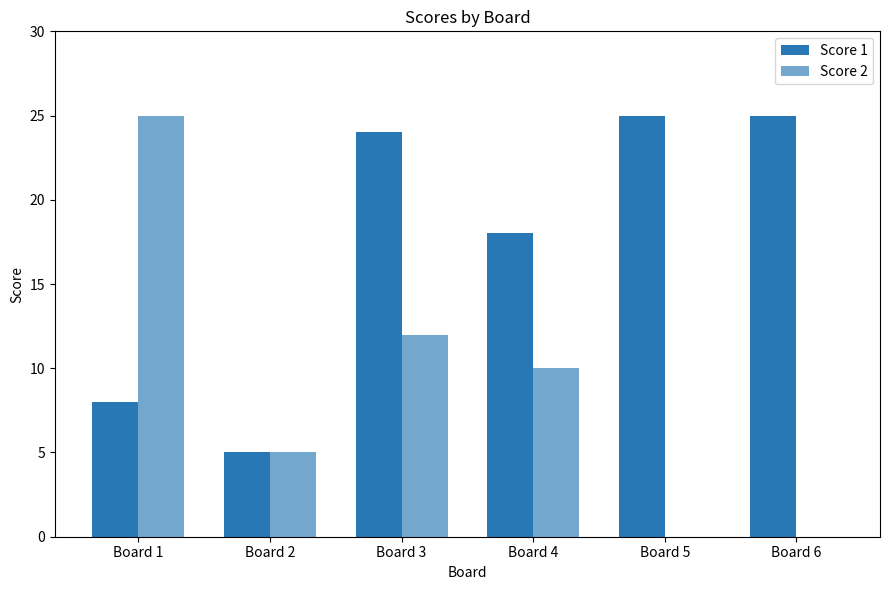

Are the bars horizontal?

No